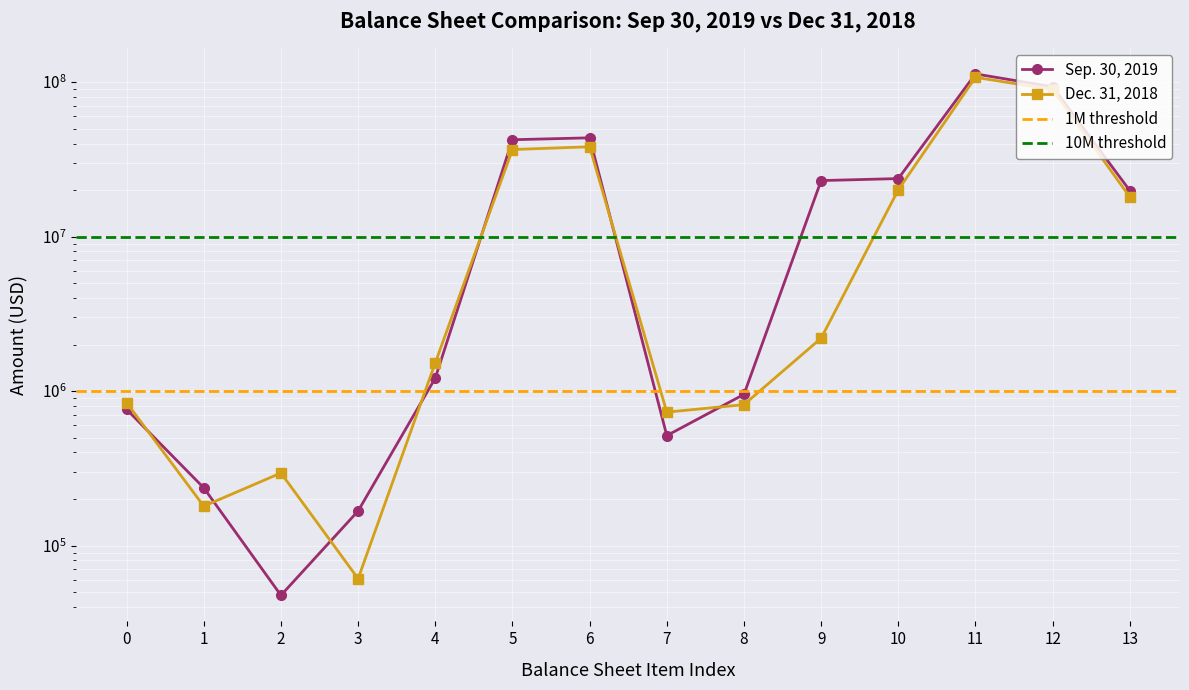

True or false: Dec. 31, 2018 has a value of 58870004 at 5.

False